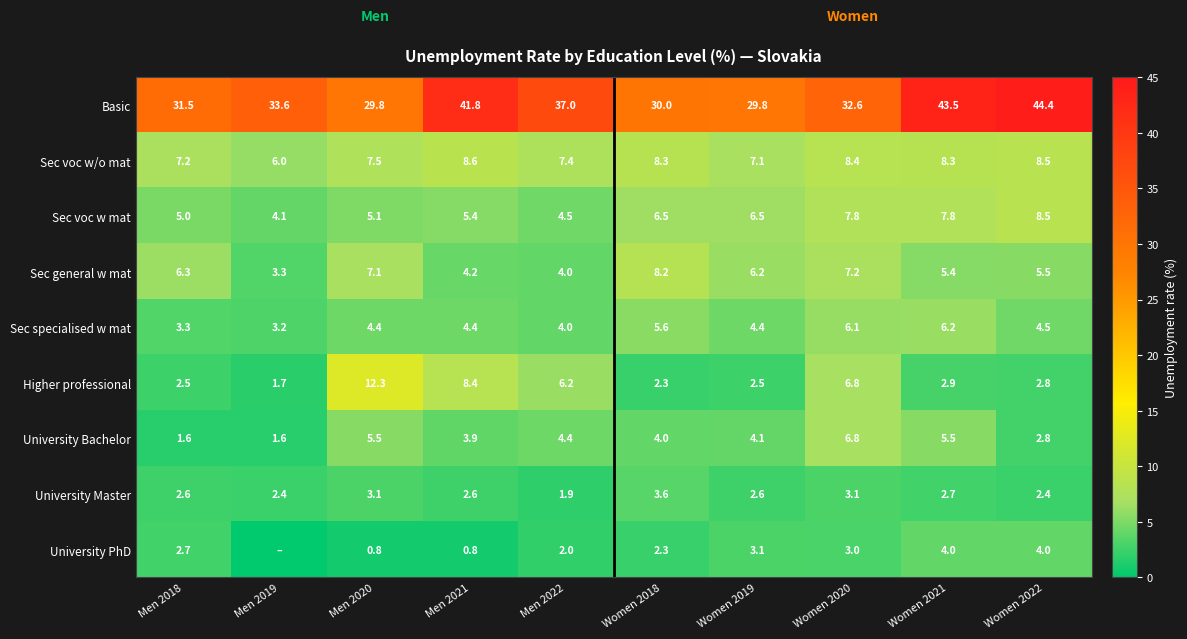

What is the total value across all series at Women 2022?

83.4